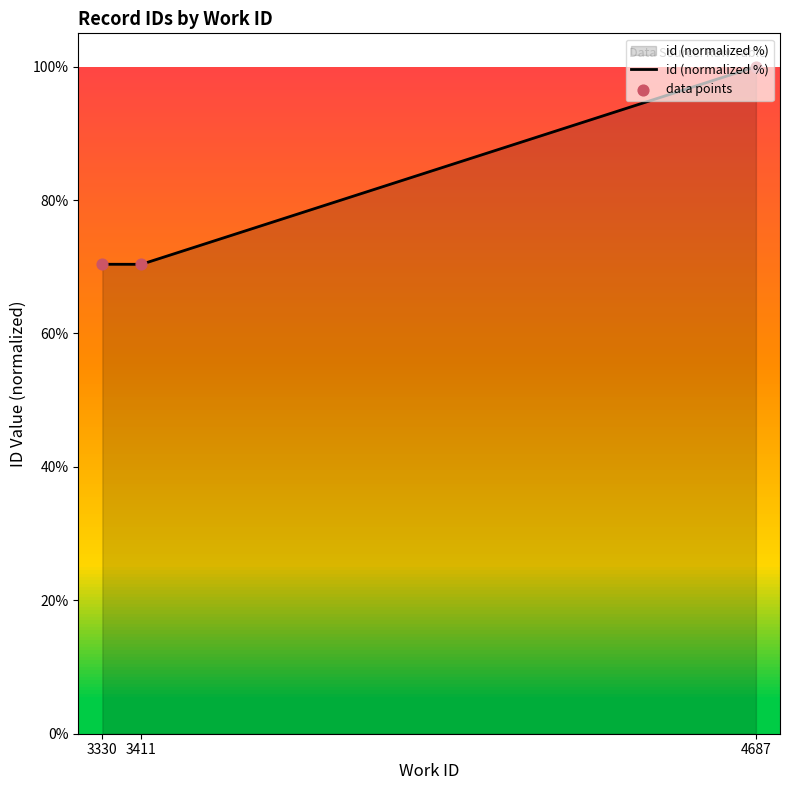

Between 4687 and 3330, which is larger?

4687